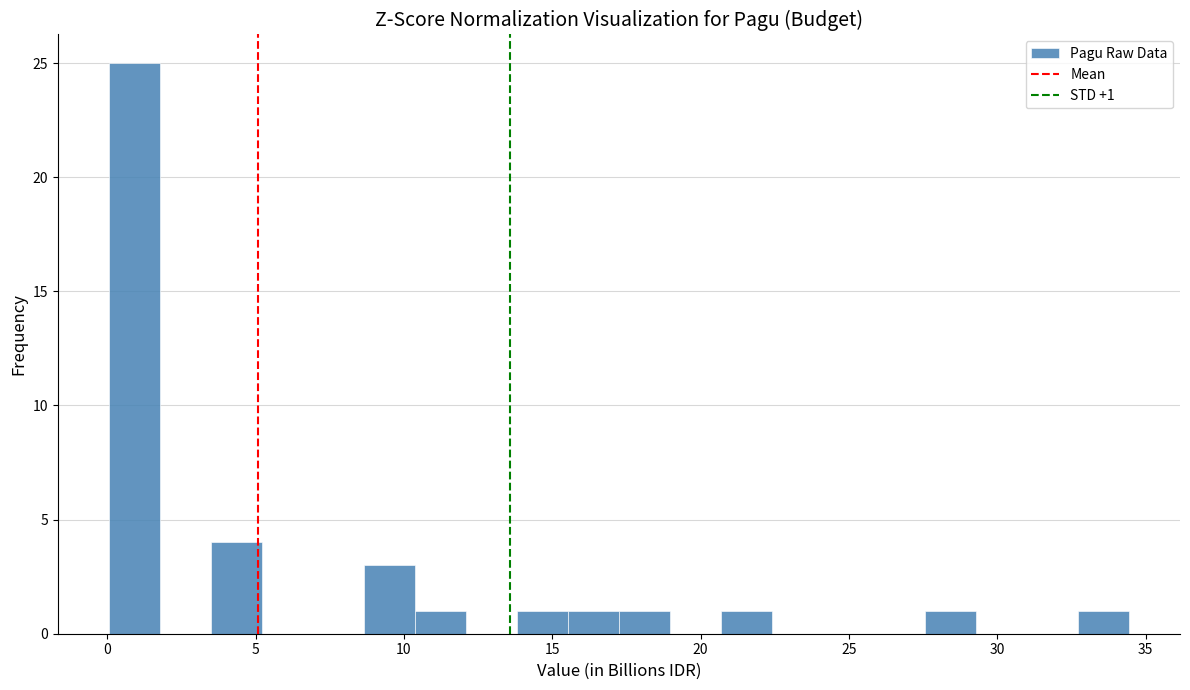

Around what value on the x-axis is the tallest bar? Give the approximate position of its centre, as read against the axis.

1.0